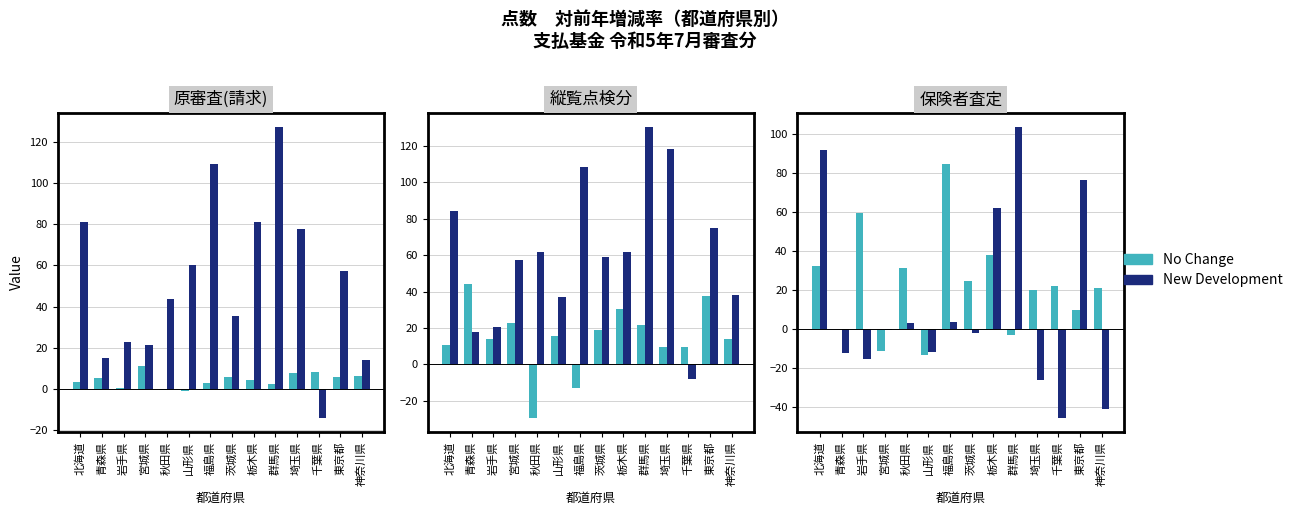

What is the minimum value shown in the chart?

-45.4